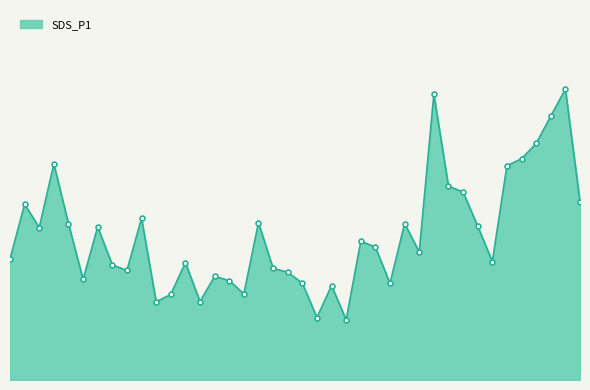

Is this an area chart (filled region under the line)?

Yes